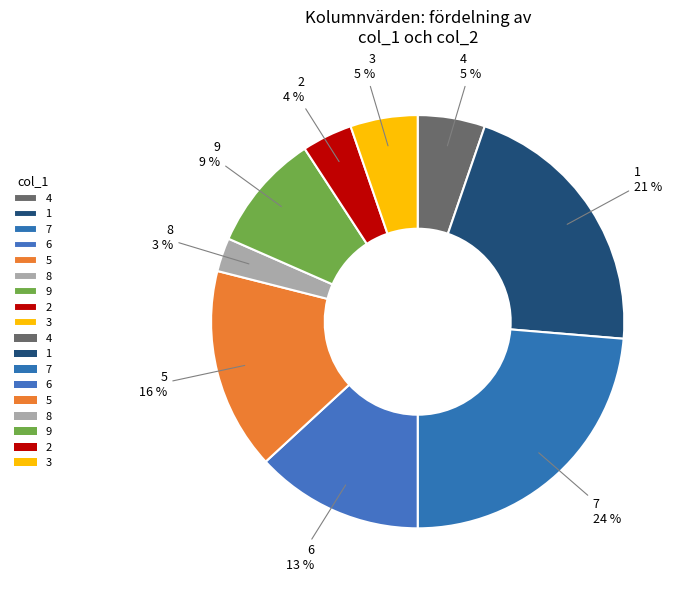

Is it true that 8 is 8% of the pie?

False